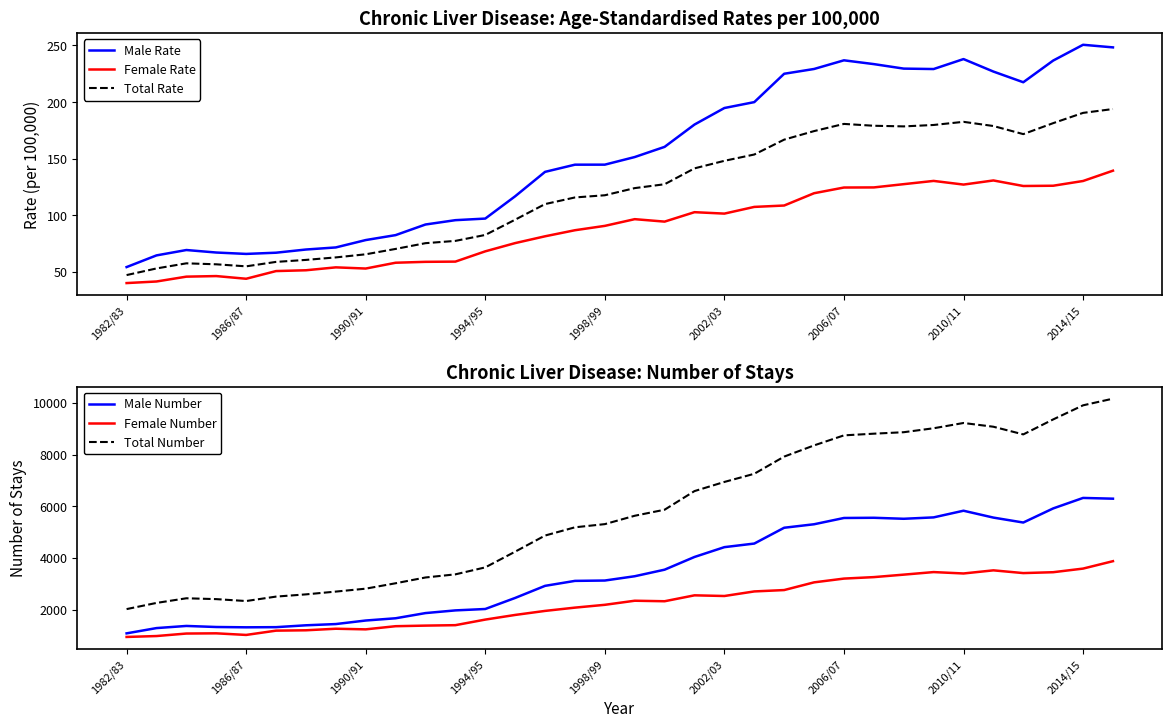

True or false: Total Rate and Male Number cross at least once.

False